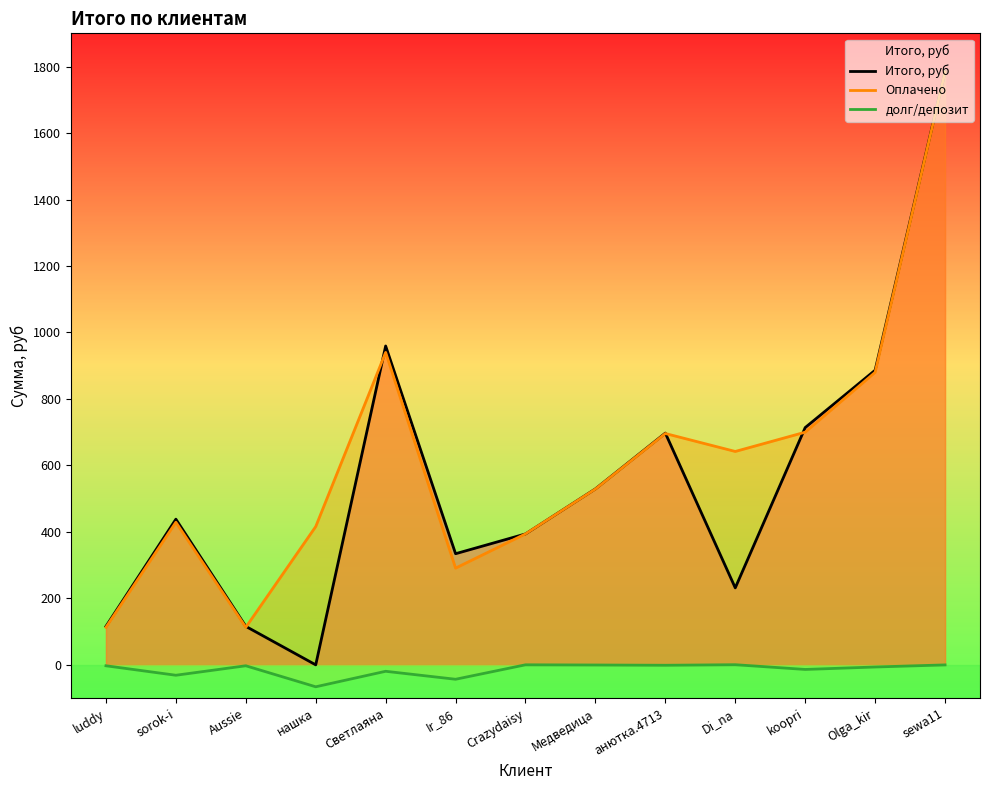

True or false: Итого, руб has a value of 704.0 at нашка.

False